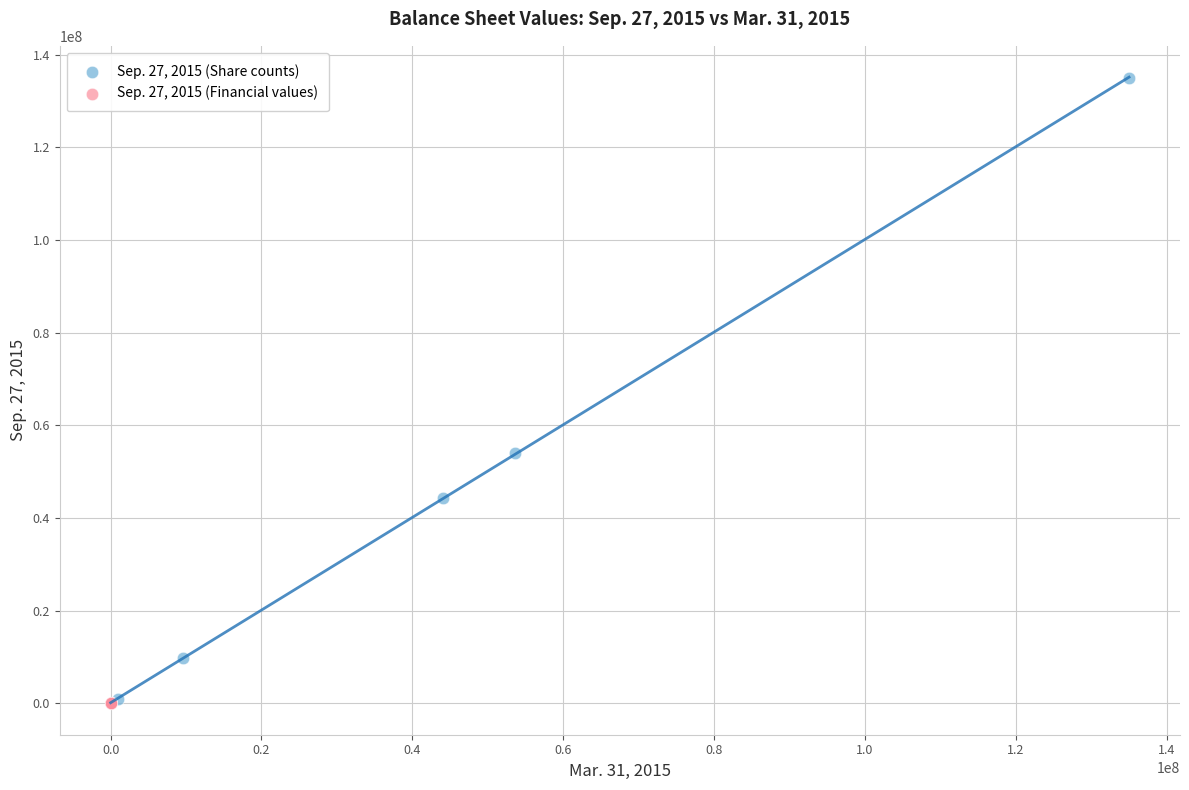

What are all the series names shown in the legend?

Sep. 27, 2015 (Share counts), Sep. 27, 2015 (Financial values)